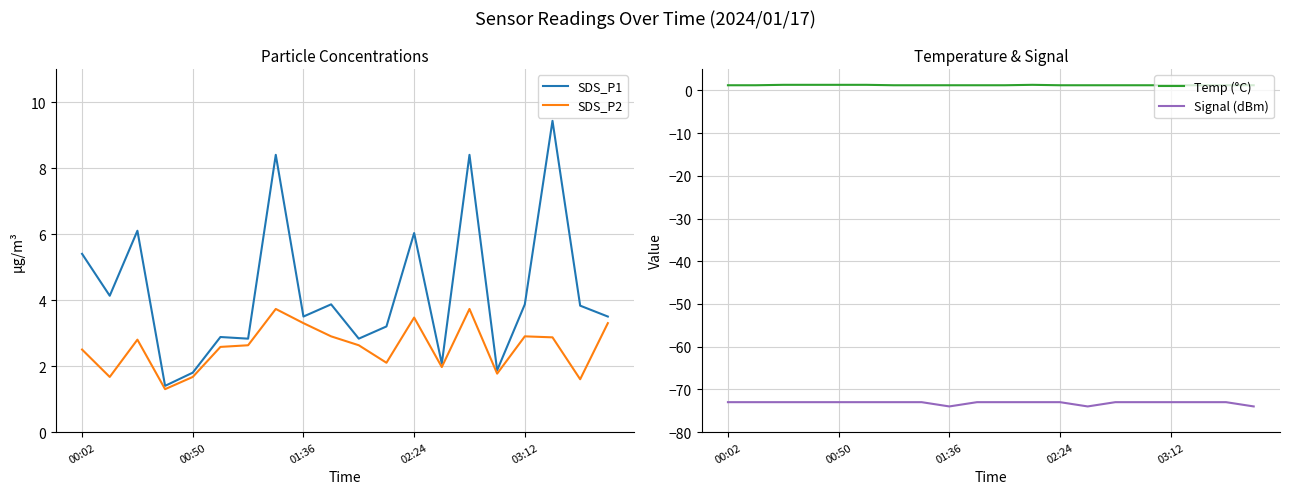

What is the difference between the maximum and second lowest values in the Signal (dBm) series?

1.0